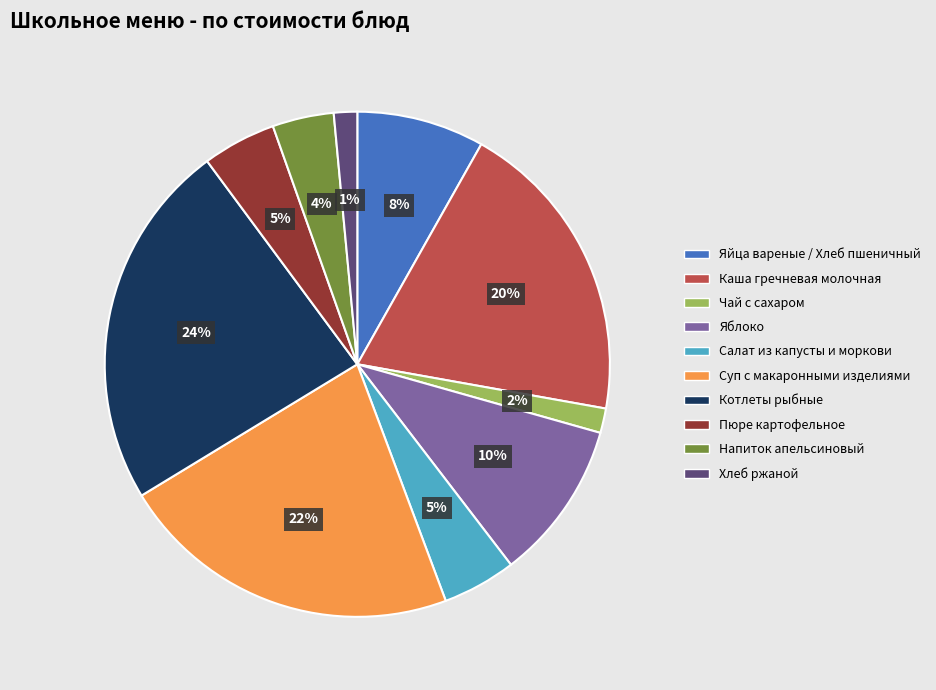

Does Котлеты рыбные represent more than half of the total?

No